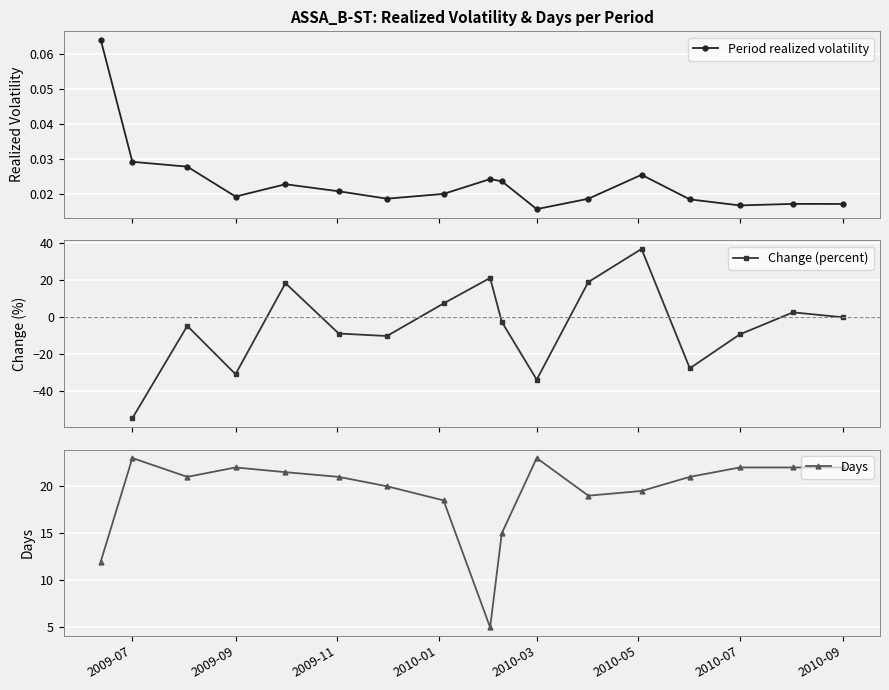

The value of Days at 2010-09 is 32.5. True or false?

False